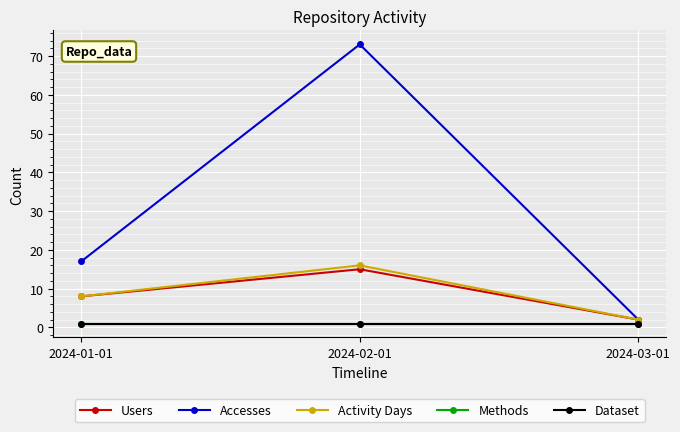

The value of Users at 2024-02-01 is 15. True or false?

True